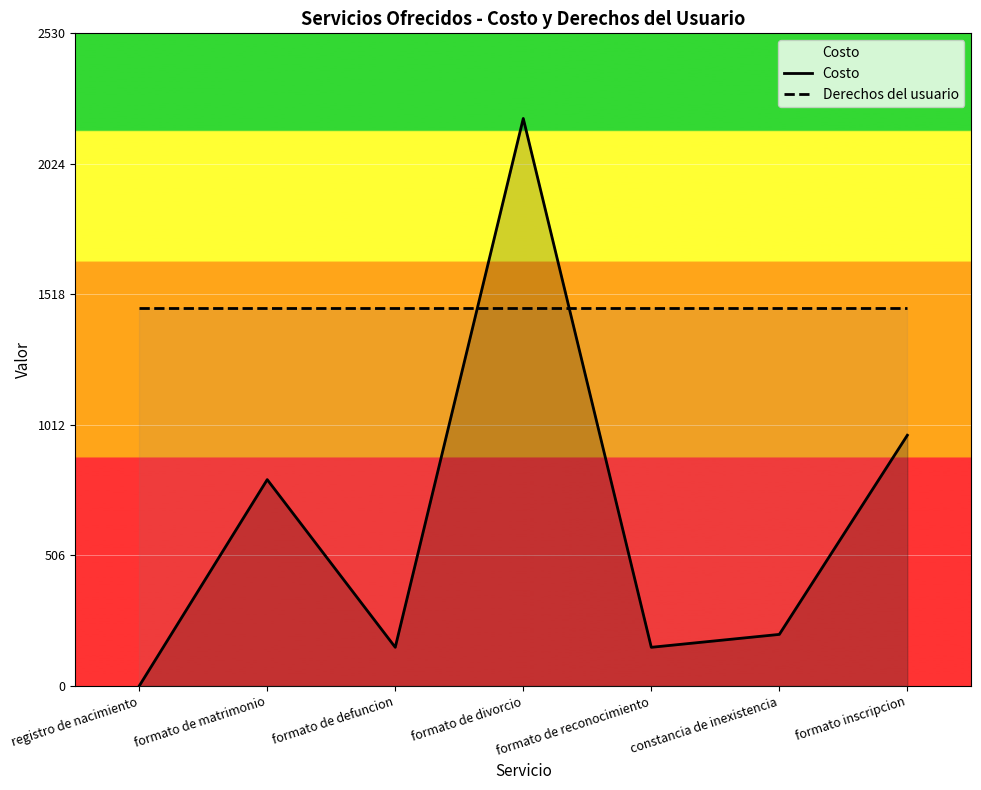

At which category is the sum across all series the highest?

formato de divorcio